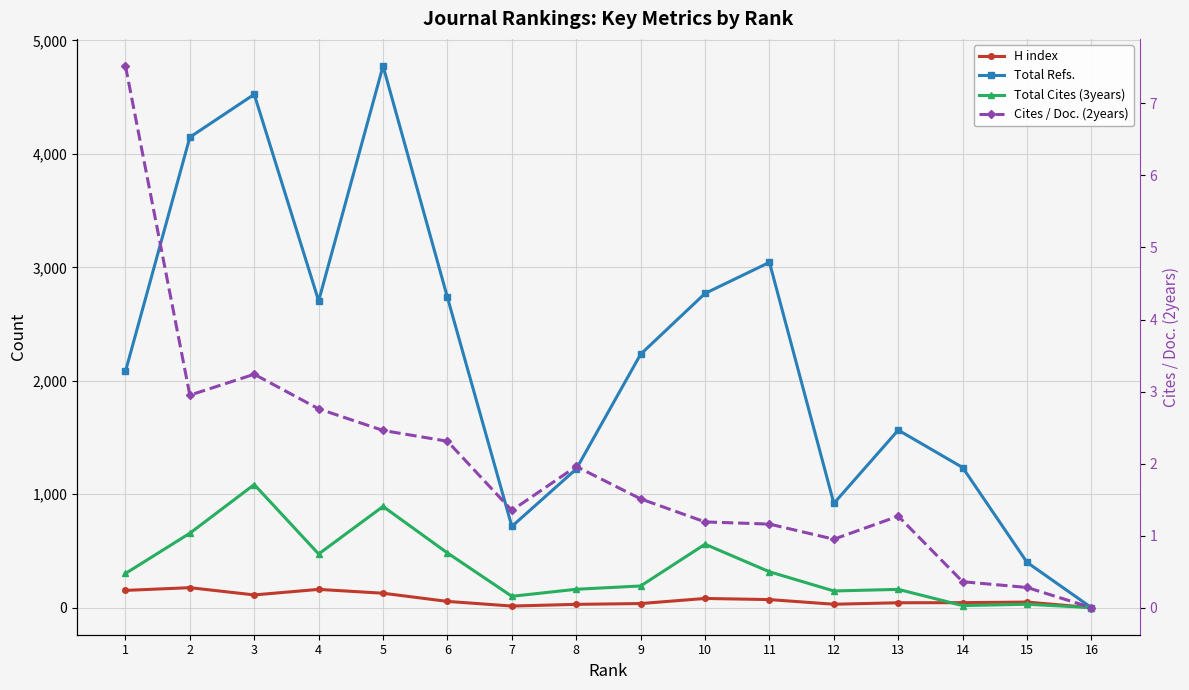

How many positive values does the H index series have?

15